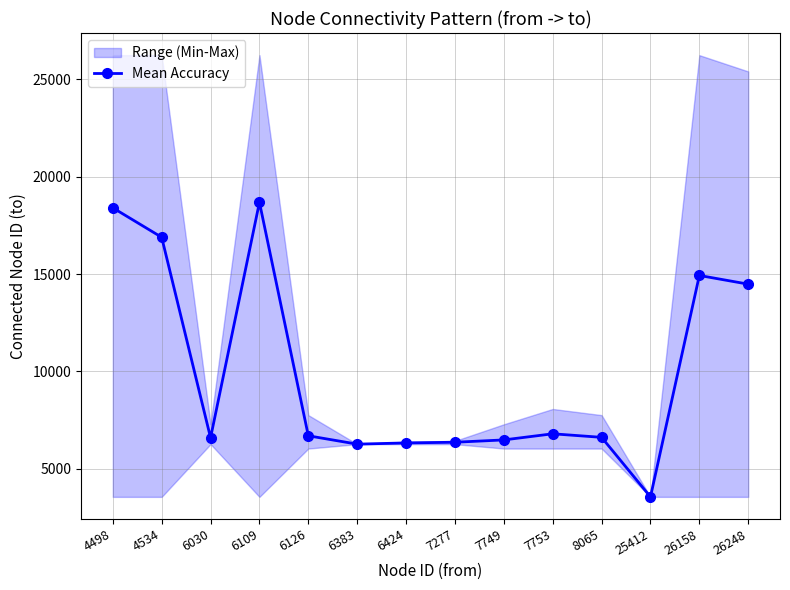

Reading left to right, what are all the values shown in this chart?

18402.3	16889.0	6585.2	18685.7	6686.7	6257.0	6320.0	6354.7	6474.2	6788.9	6606.6	3547.0	14926.2	14479.5